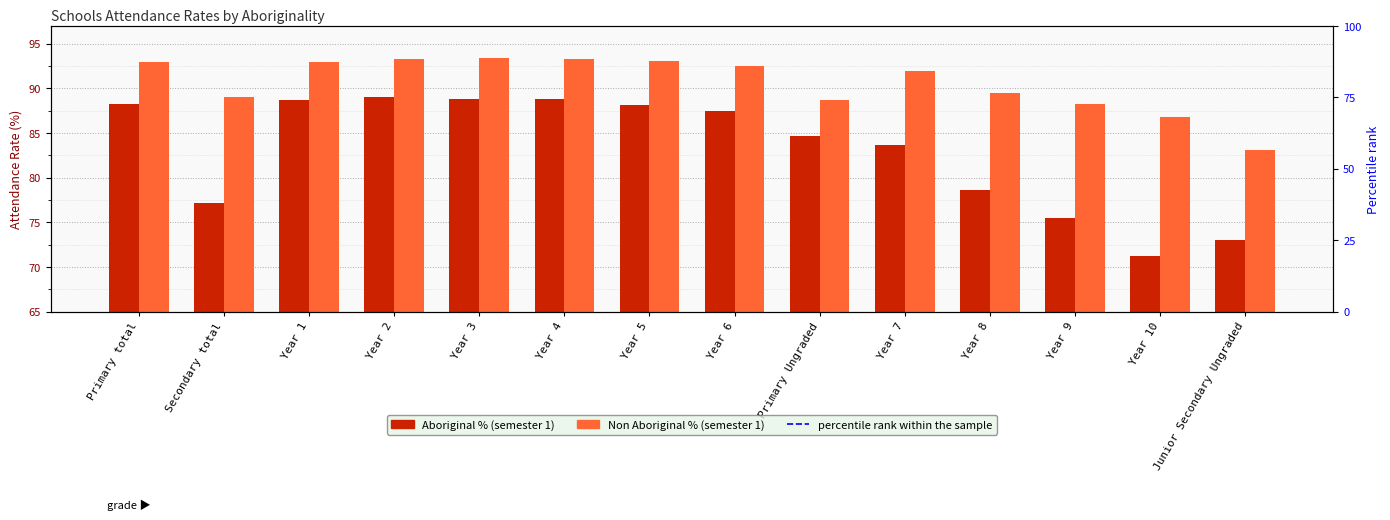

Where does the Aboriginal % series first go above 87?

Primary total